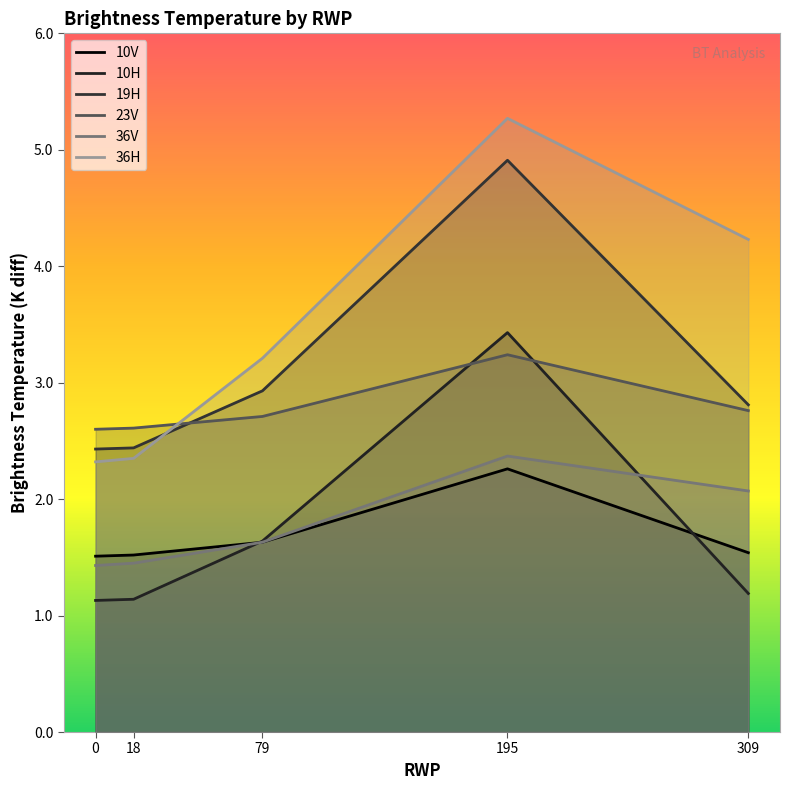

What is the value of the 10V point at the 4th from the left?

2.3